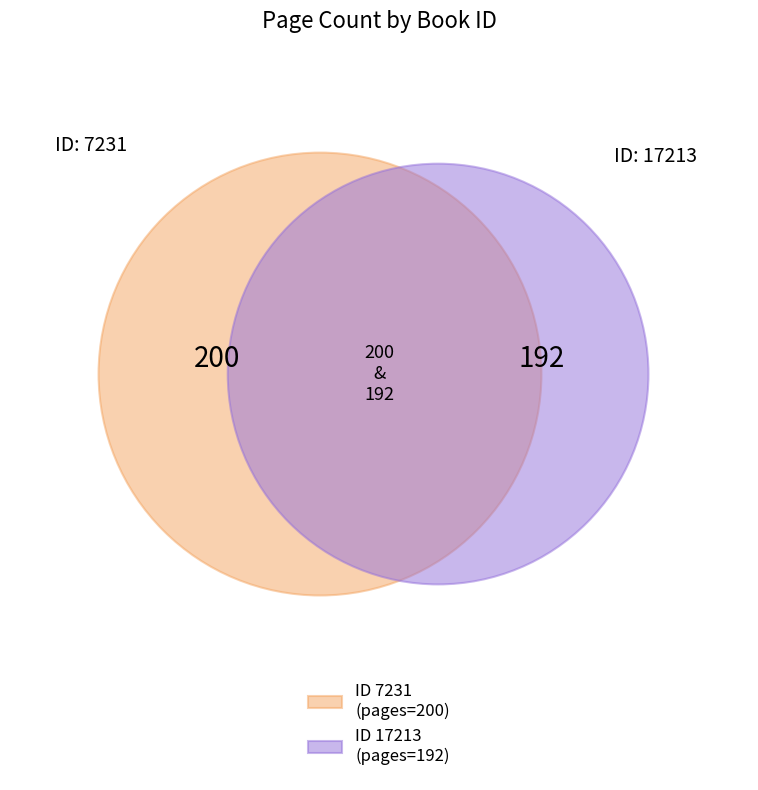

What is the majority slice?

7231